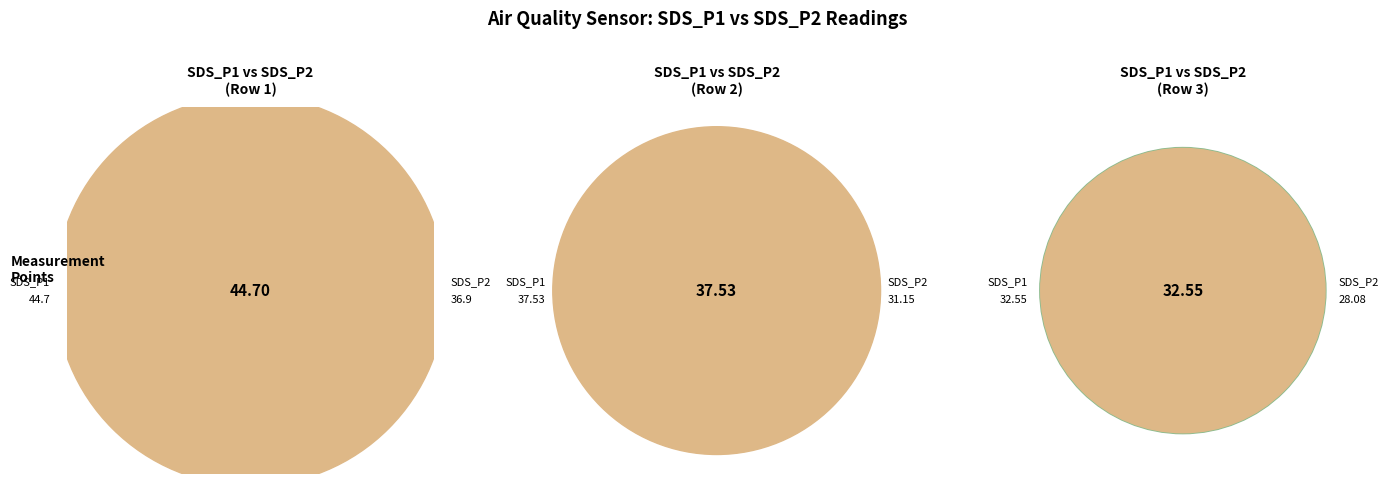

Which series has the largest range (max minus min)?

SDS_P1